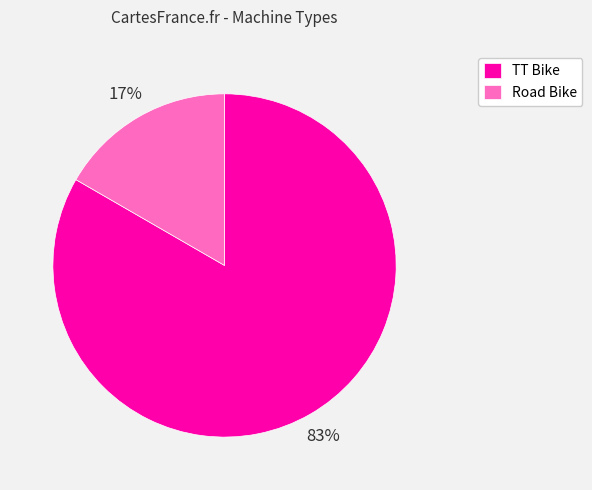

To the nearest percent, what percentage of the pie is Road Bike?

17%